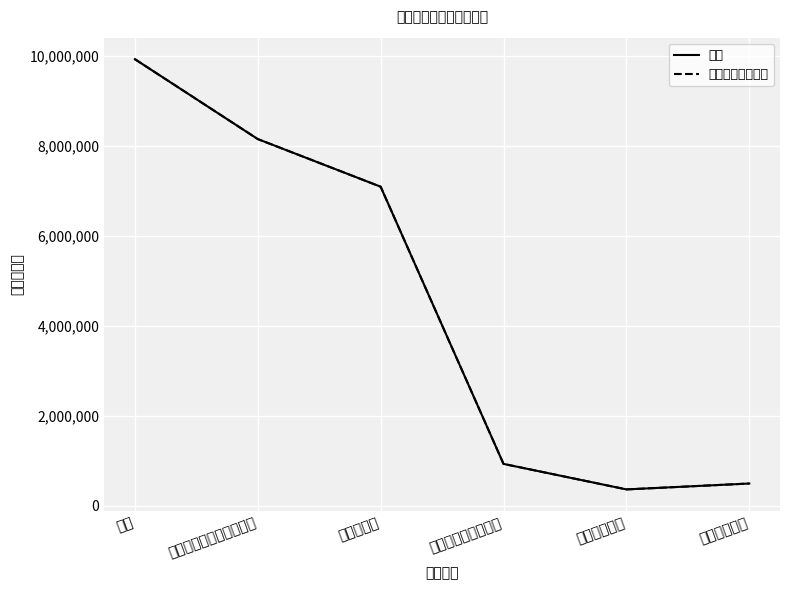

What is the difference between the second highest and second lowest values in the 合计 series?

7656018.9